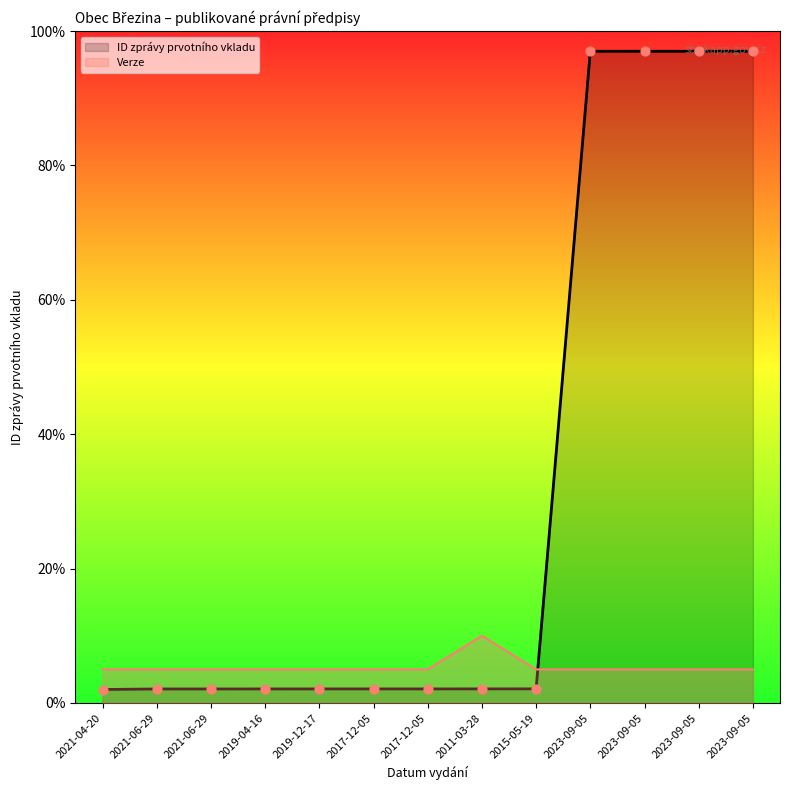

Is the value of ID zprávy prvotního vkladu at 2019-12-17 greater than the value of Verze at 2019-04-16?

No